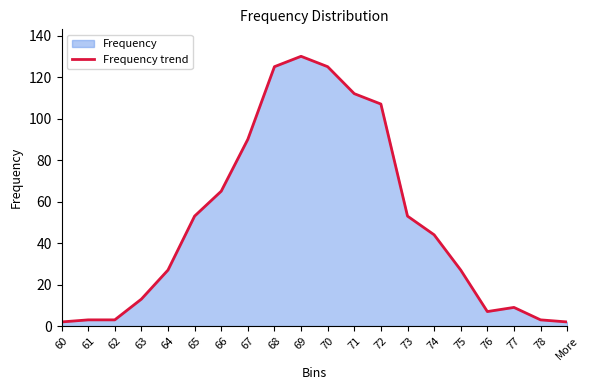

Rank the categories by value from highest to lowest.

69, 68, 70, 71, 72, 67, 66, 65, 73, 74, 64, 75, 63, 77, 76, 61, 62, 78, 60, More